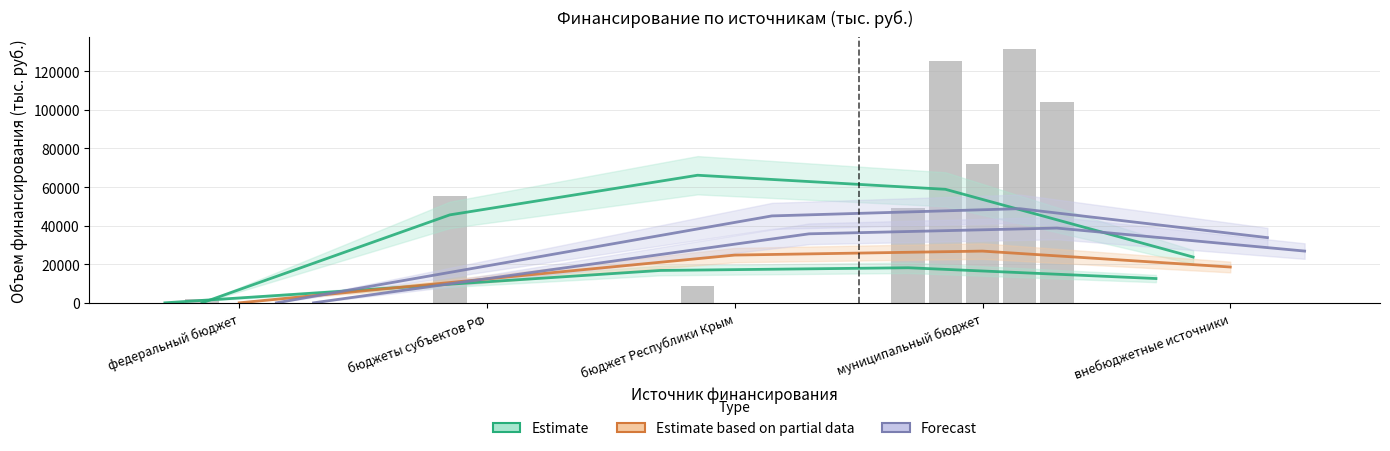

True or false: 2021 has a value of 0.0 at федеральный бюджет.

True